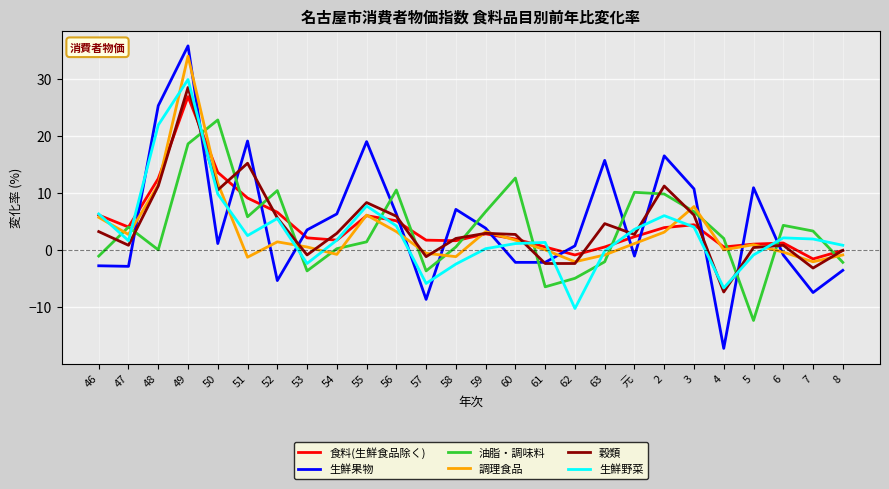

True or false: 油脂・調味料 has a value of 11.7 at 49.

False